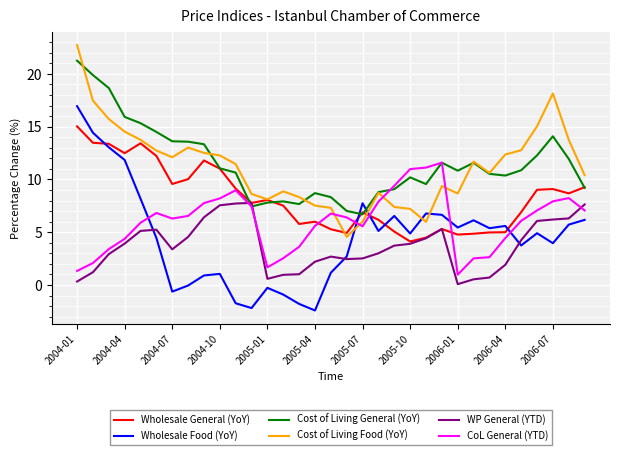

What is the highest value of the CoL General (YTD) series?

11.6